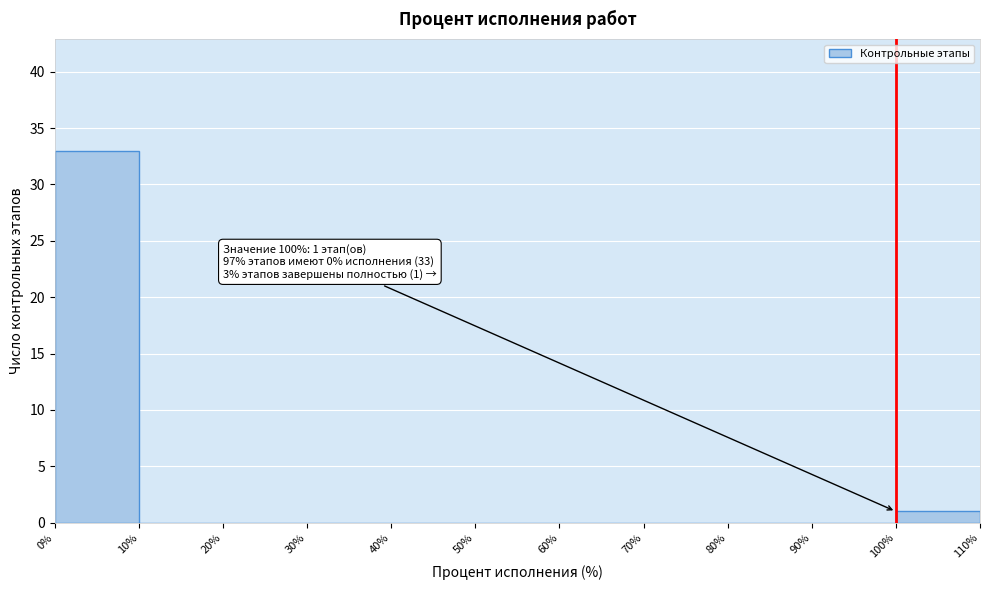

Over which range of the x-axis is the bar tallest?

0% to 10%